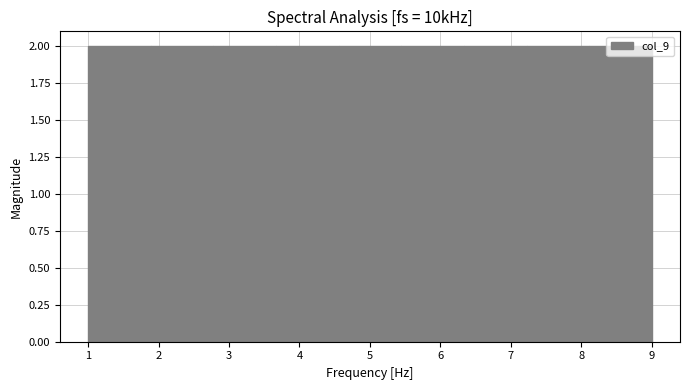

What is the height of the bar covering 4.6 to 5.4 on the x-axis? Neither the bar edges nor the heights are printed on the chart, so give them approximately, as read against the axes.

2